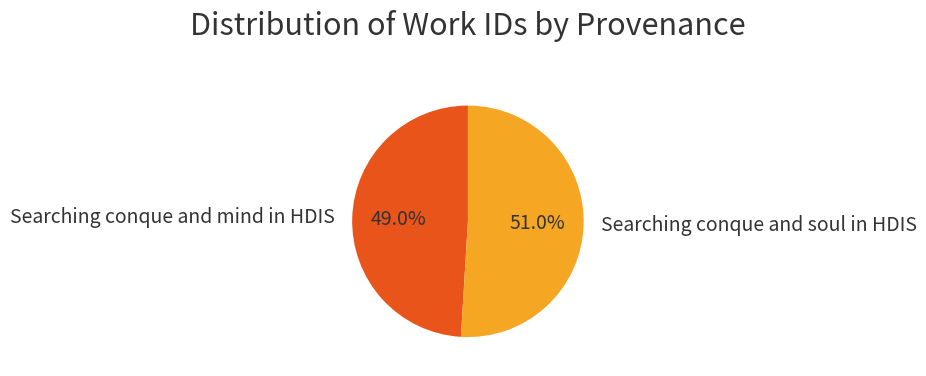

What is the ratio of the value at Searching conque and soul in HDIS to the value at Searching conque and mind in HDIS?

1.0